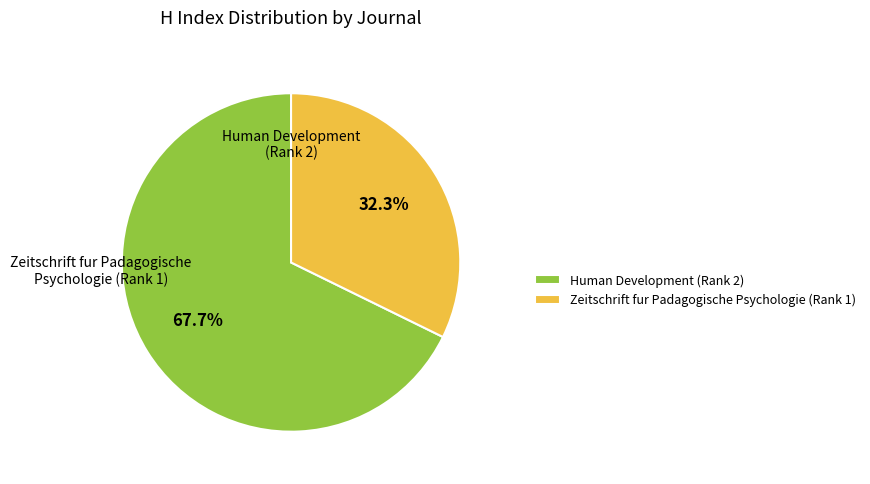

Is the sum of Zeitschrift fur Padagogische Psychologie (Rank 1) and Human Development (Rank 2) greater than half?

Yes